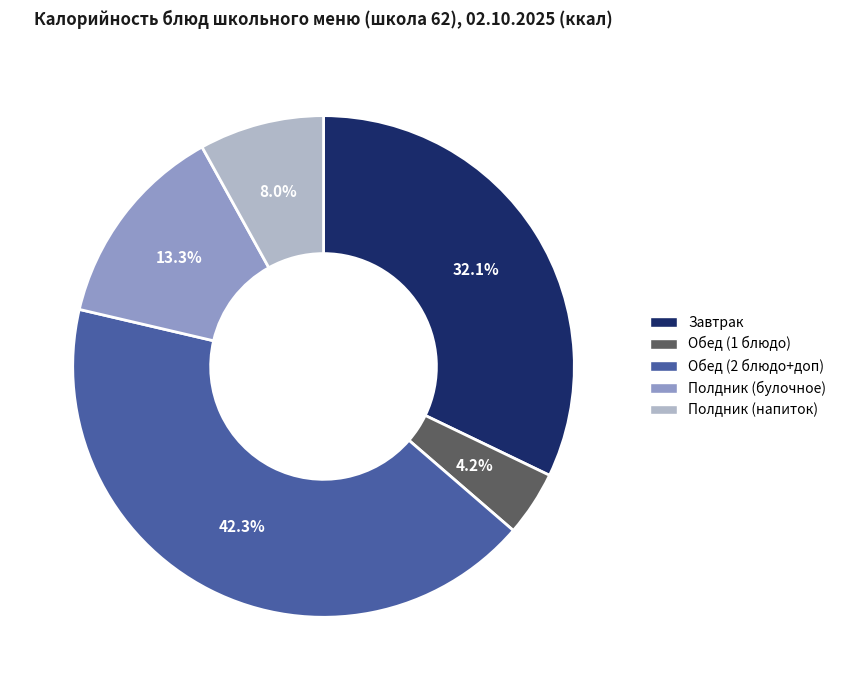

Does any single category account for the majority?

No